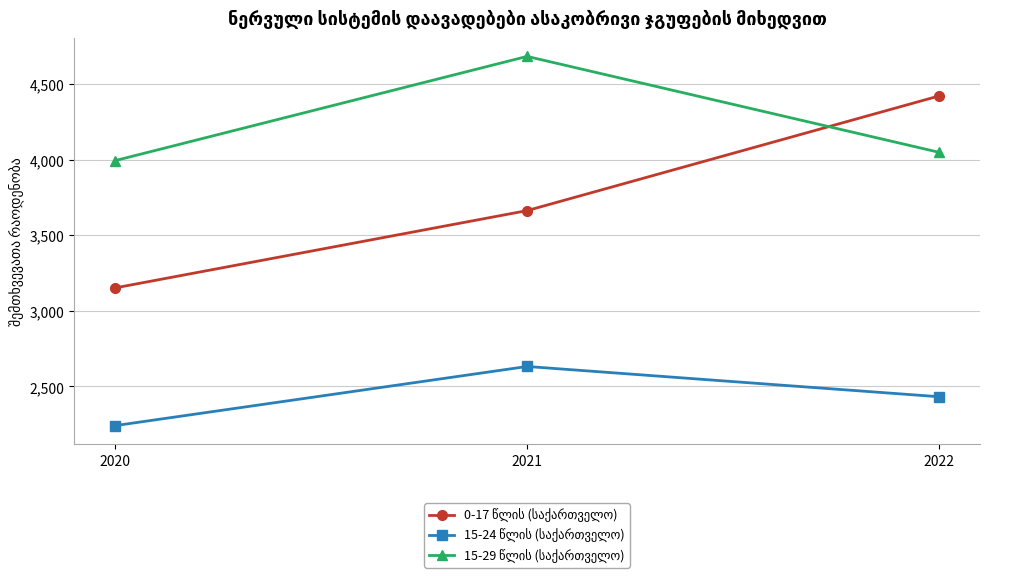

At how many categories does at least one series exceed 3276?

3